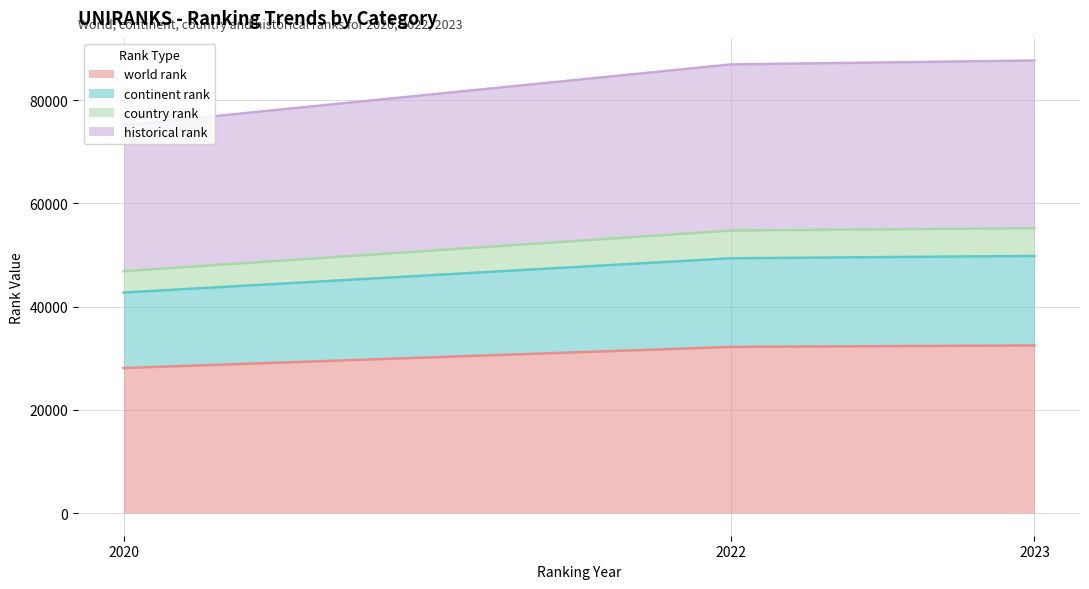

Rank the categories by historical rank value from highest to lowest.

2023, 2022, 2020